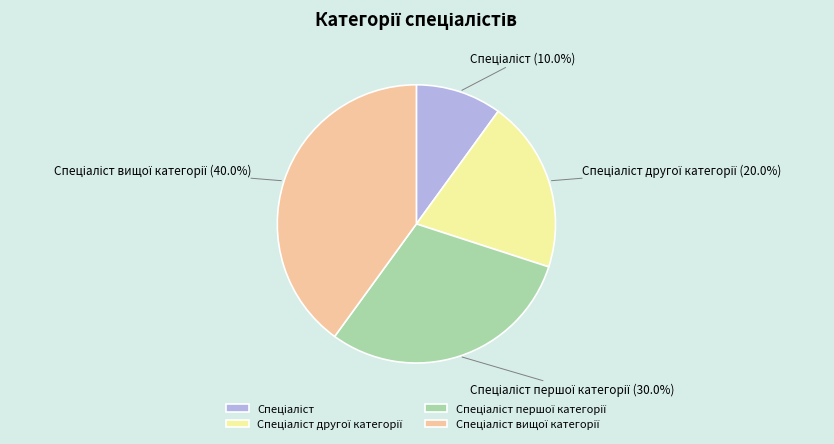

Is there a majority slice in this chart?

No